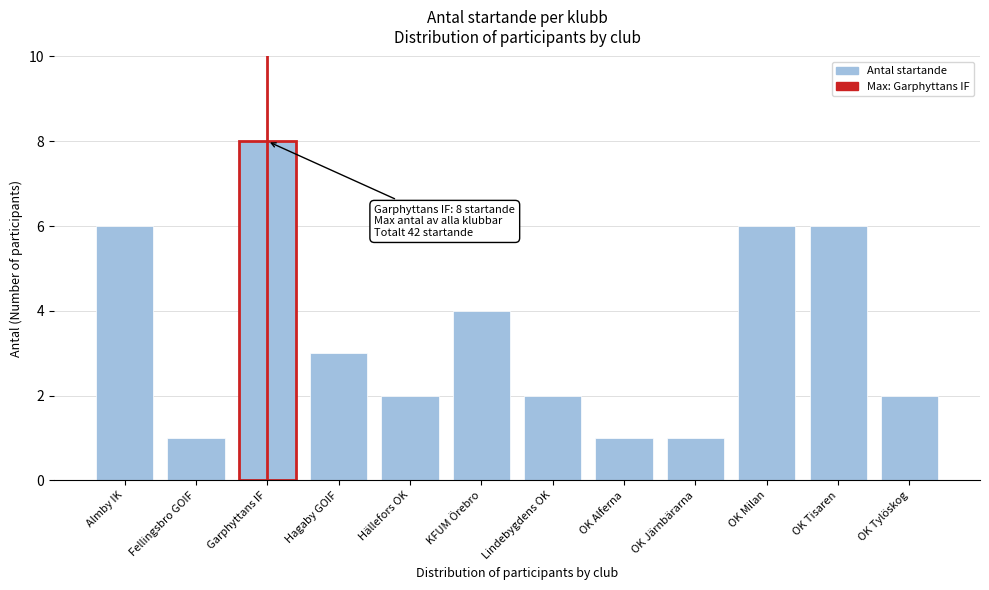

Reading left to right, transcribe all the data shown in this chart.

Almby IK=6	Fellingsbro GOIF=1	Garphyttans IF=8	Hagaby GOIF=3	Hällefors OK=2	KFUM Örebro=4	Lindebygdens OK=2	OK Alferna=1	OK Järnbärarna=1	OK Milan=6	OK Tisaren=6	OK Tylöskog=2